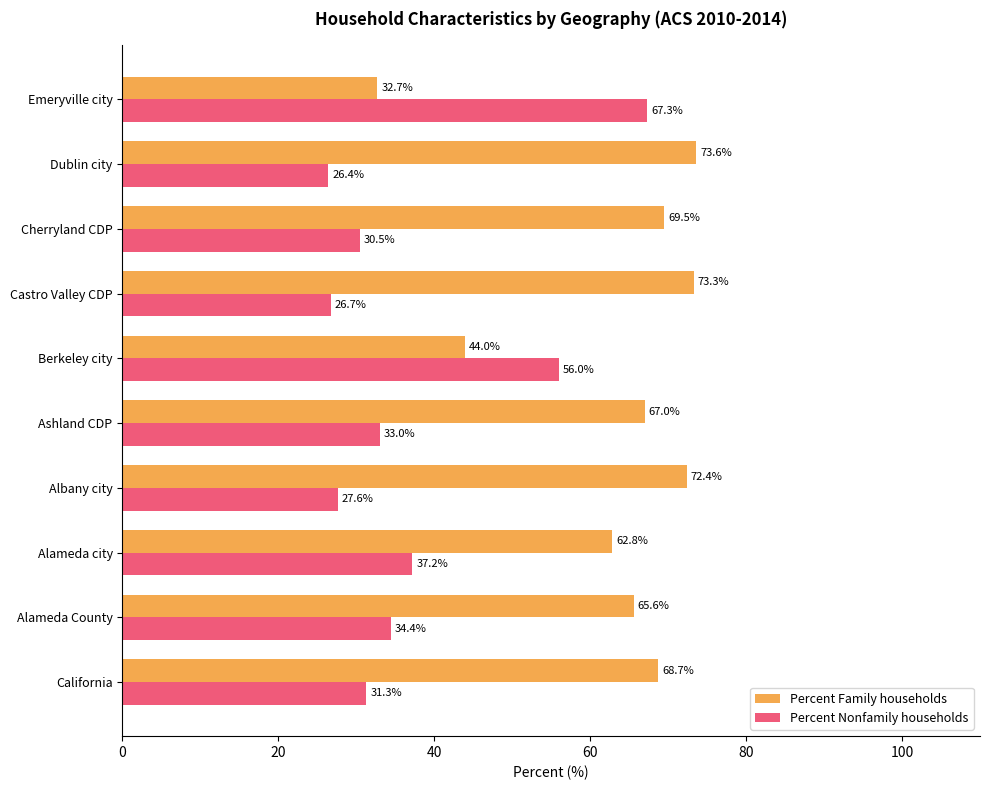

At which label is Percent Nonfamily households closest to 46?

Alameda city